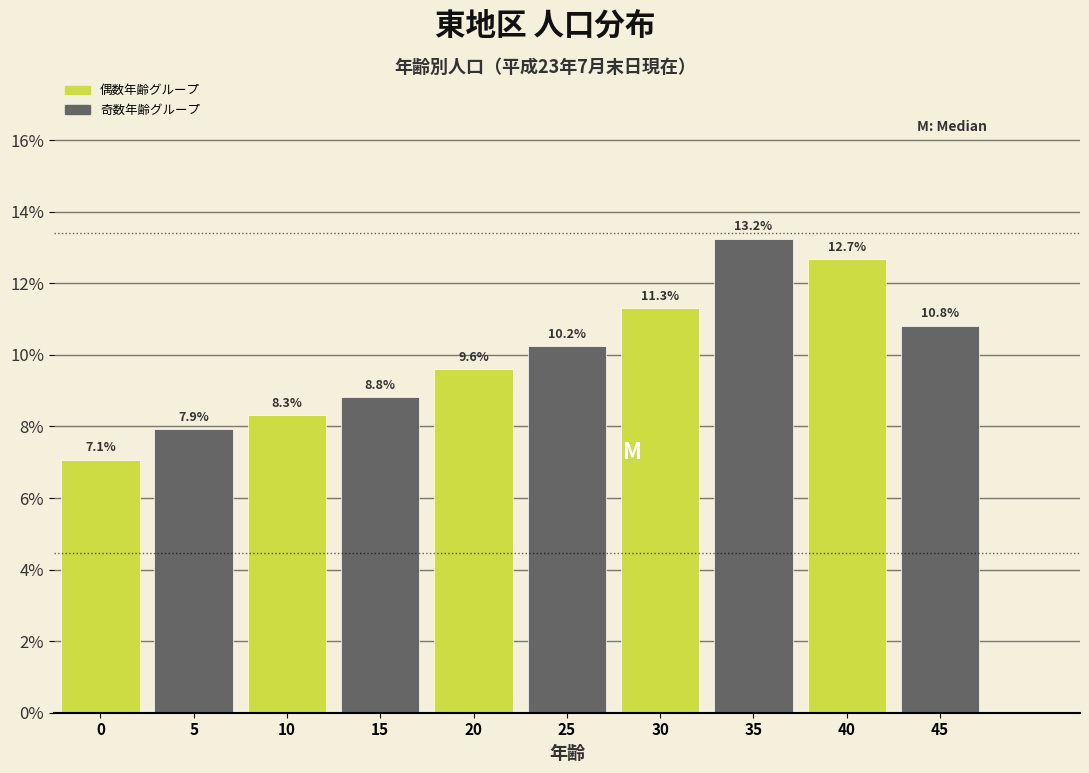

Reading left to right, extract all data points from this chart.

0=7.1	5=7.9	10=8.3	15=8.8	20=9.6	25=10.2	30=11.3	35=13.2	40=12.7	45=10.8